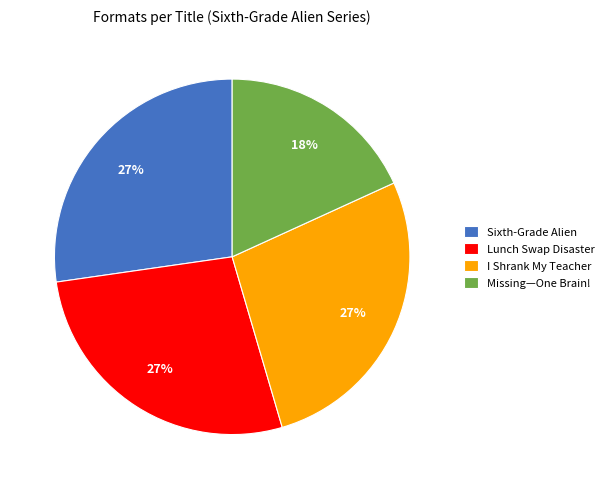

To the nearest percent, what percentage of the pie is I Shrank My Teacher?

27%